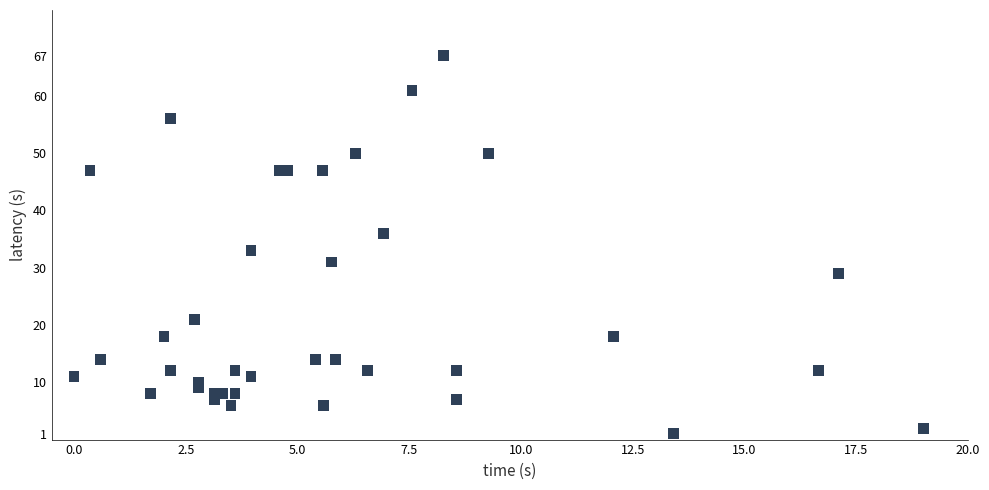

What Y value in the scatter plot is closest to 34?

33